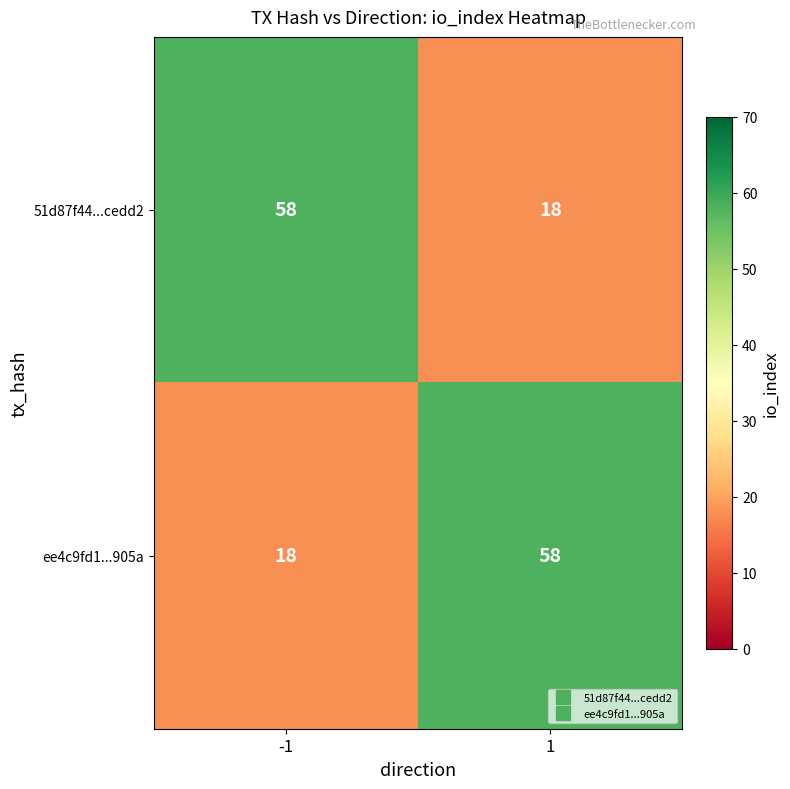

Reading left to right, extract all data points from this chart.

51d87f44...cedd2: 58	18
ee4c9fd1...905a: 18	58